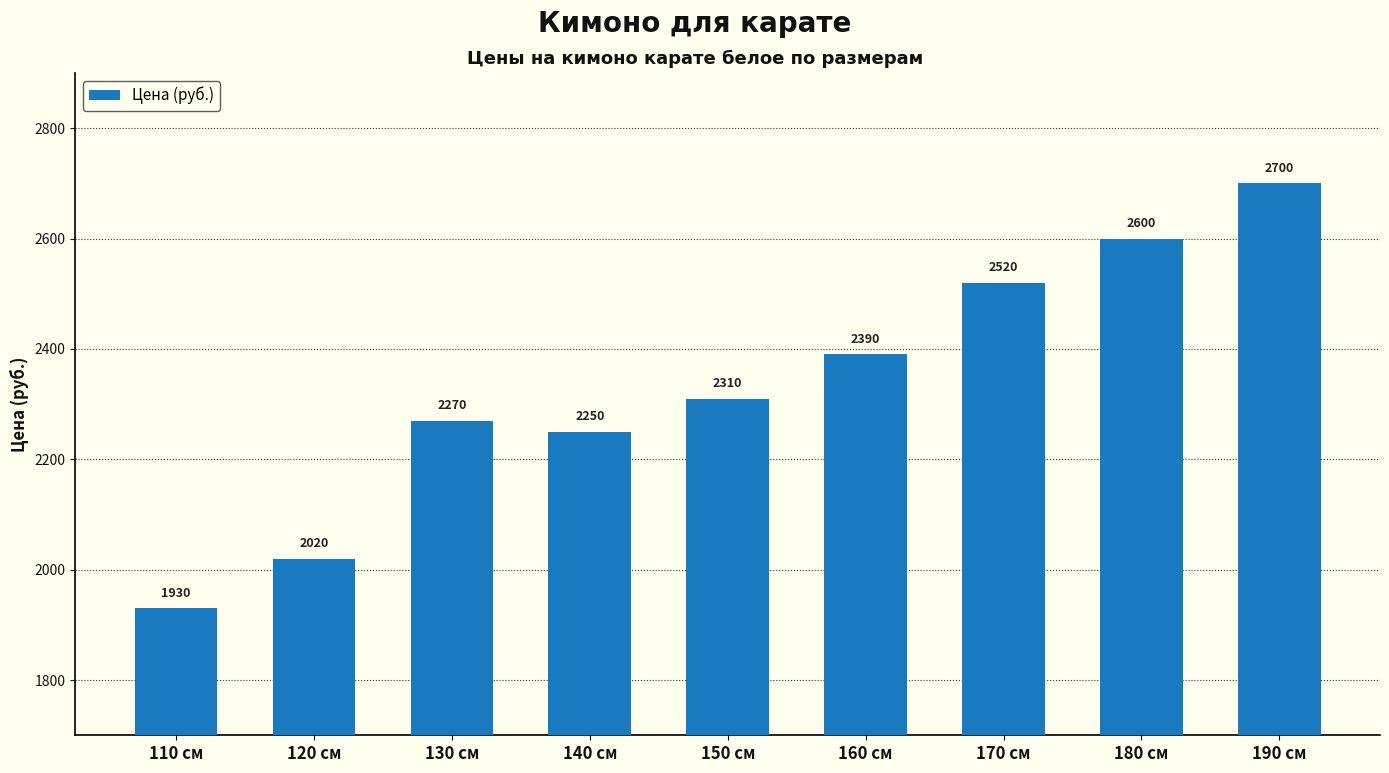

What is the label of the 5th bar from the left?

150 см